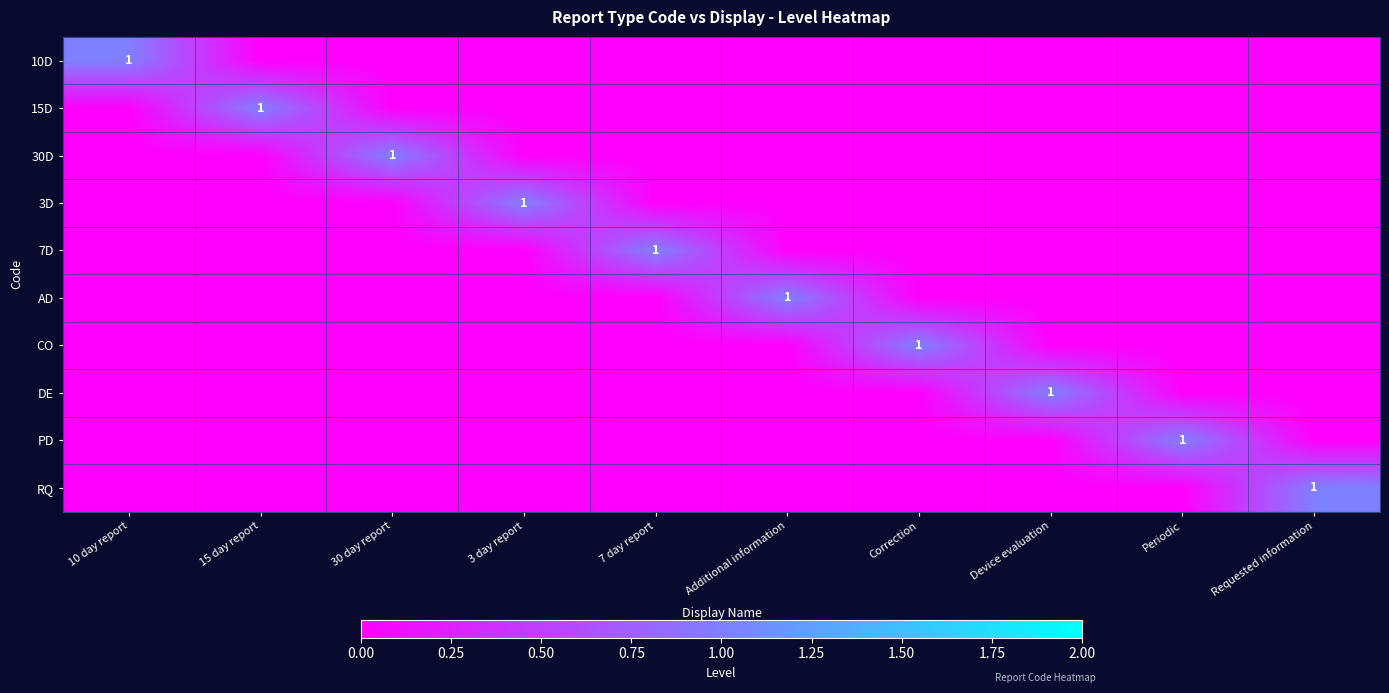

What is the total value across all series at Device evaluation?

1